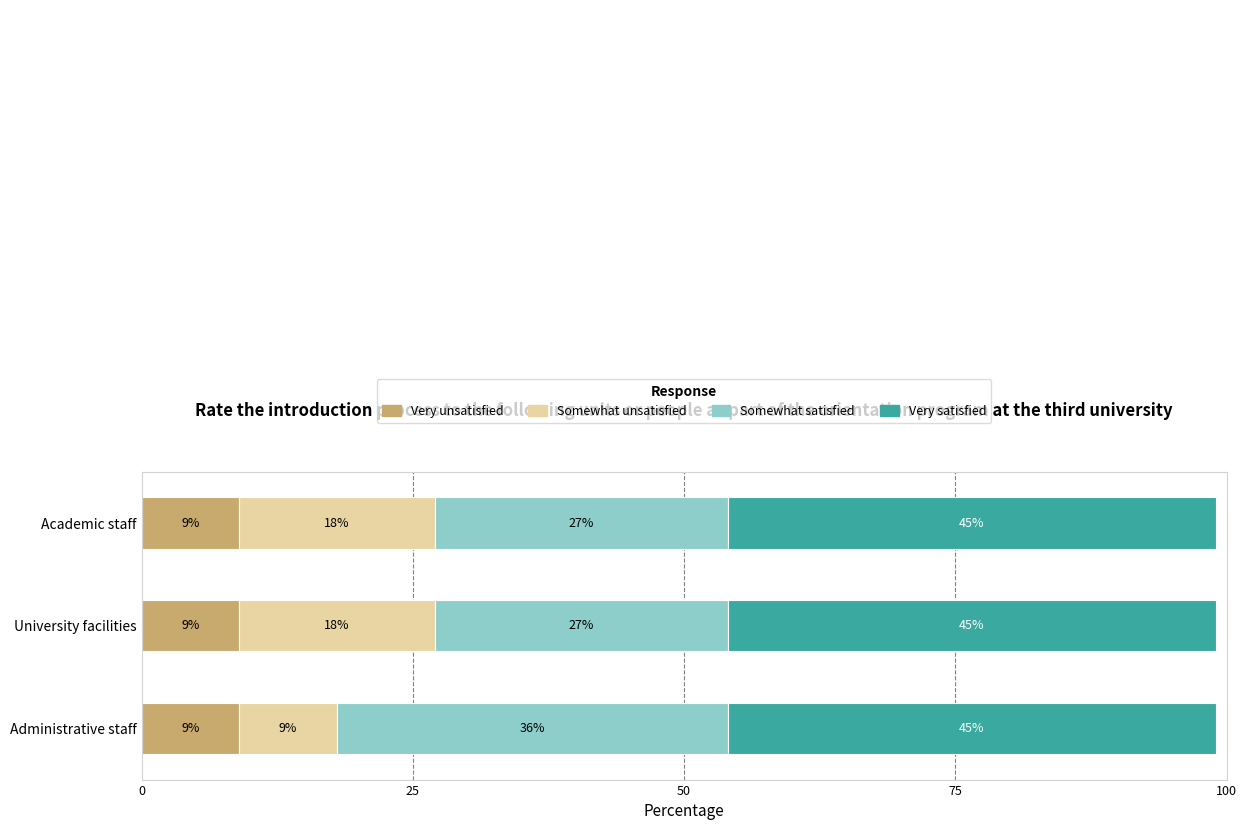

What are all the series names shown in the legend?

Very unsatisfied, Somewhat unsatisfied, Somewhat satisfied, Very satisfied